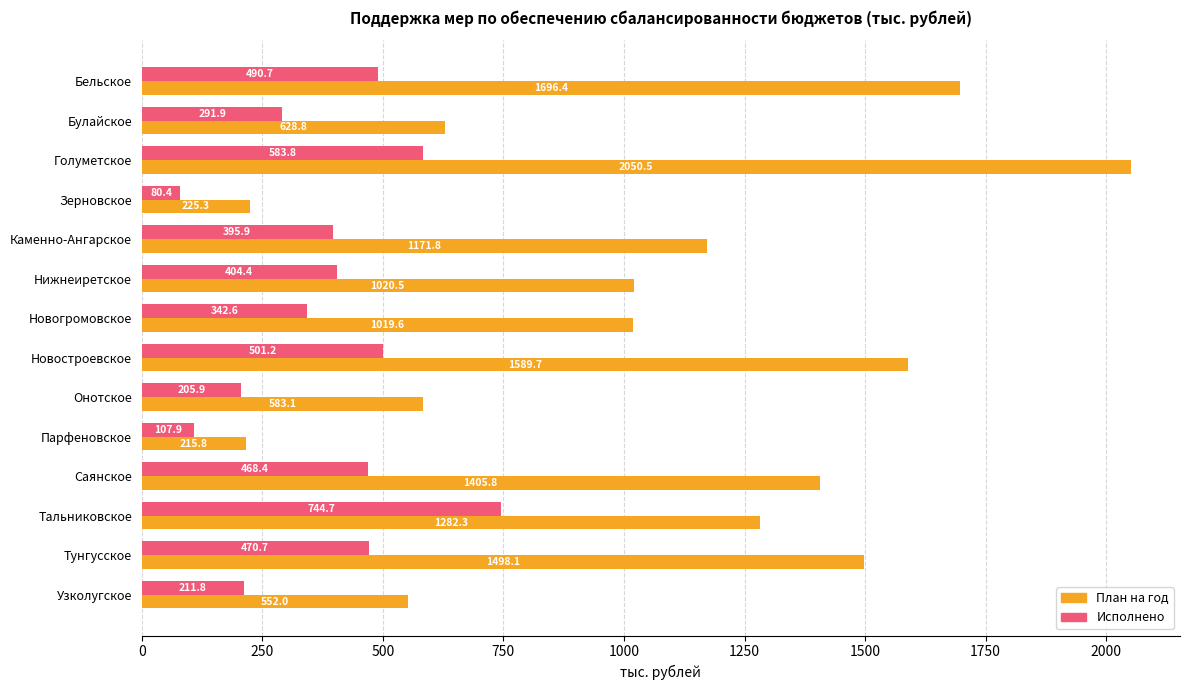

What is the lowest value of the План на год series?

215.8